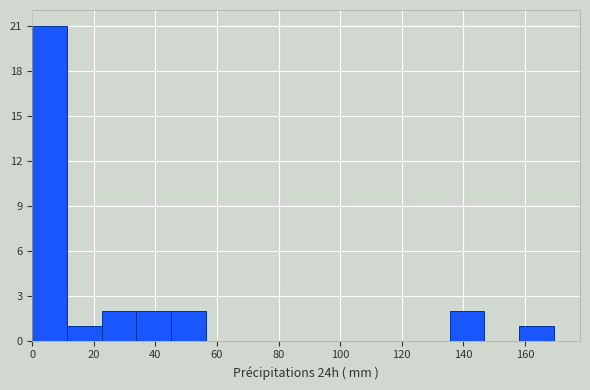

Reading left to right, list every bar in this chart as the range it spans on the x-axis followed by its height. Neither the bar edges nor the heights are printed on the chart, so give them approximately, as read against the axes.

0 to 12: 21
12 to 22: 1
22 to 34: 2
34 to 46: 2
46 to 56: 2
56 to 68: 0
68 to 80: 0
80 to 90: 0
90 to 102: 0
102 to 112: 0
112 to 124: 0
124 to 136: 0
136 to 146: 2
146 to 158: 0
158 to 170: 1